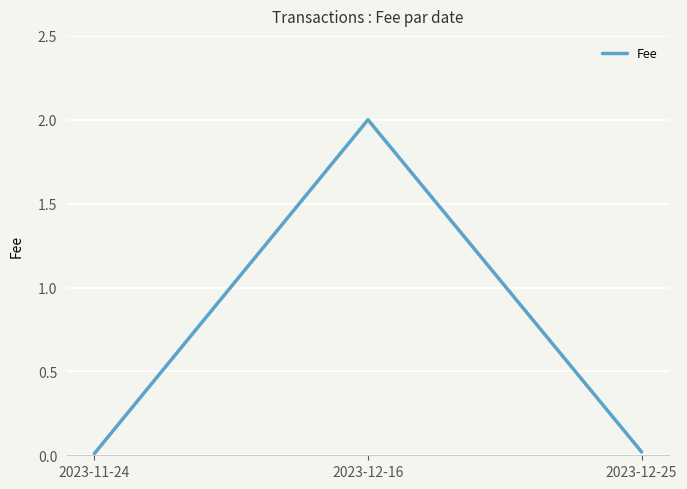

What is the greatest value displayed?

2.0